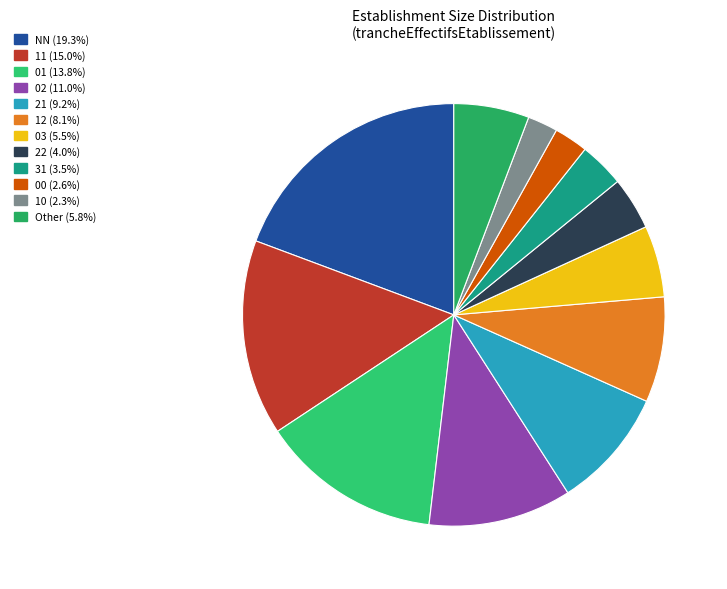

To the nearest percent, what is the combined percentage of 02 and Other?

17%